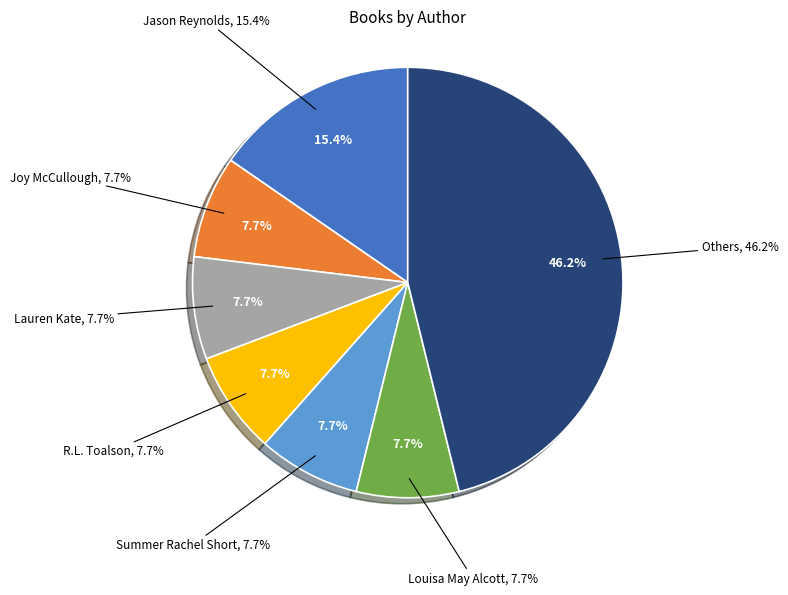

Is there a majority slice in this chart?

No